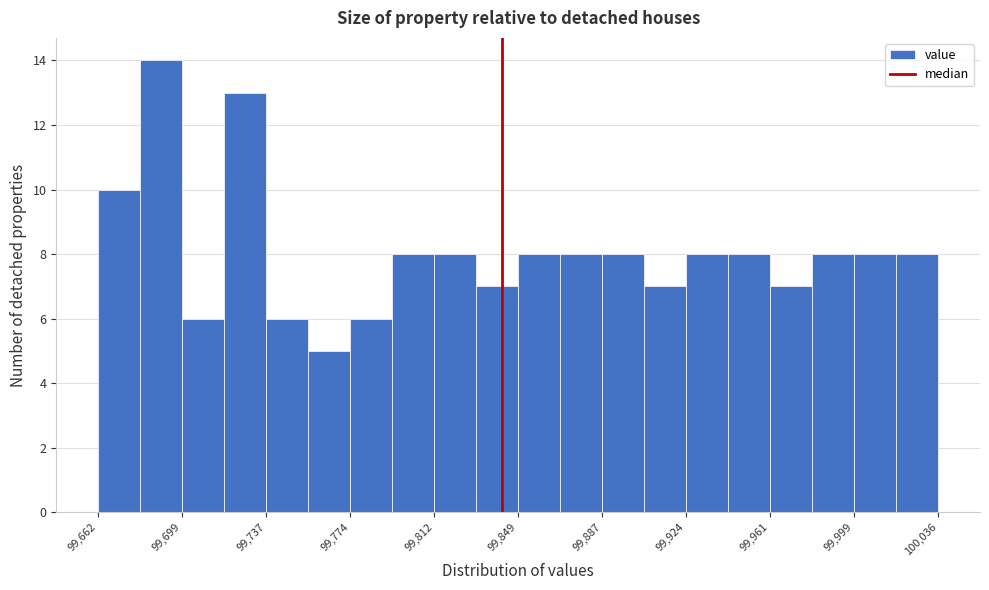

Around what value on the x-axis is the tallest bar? Give the approximate position of its centre, as read against the axis.

99690